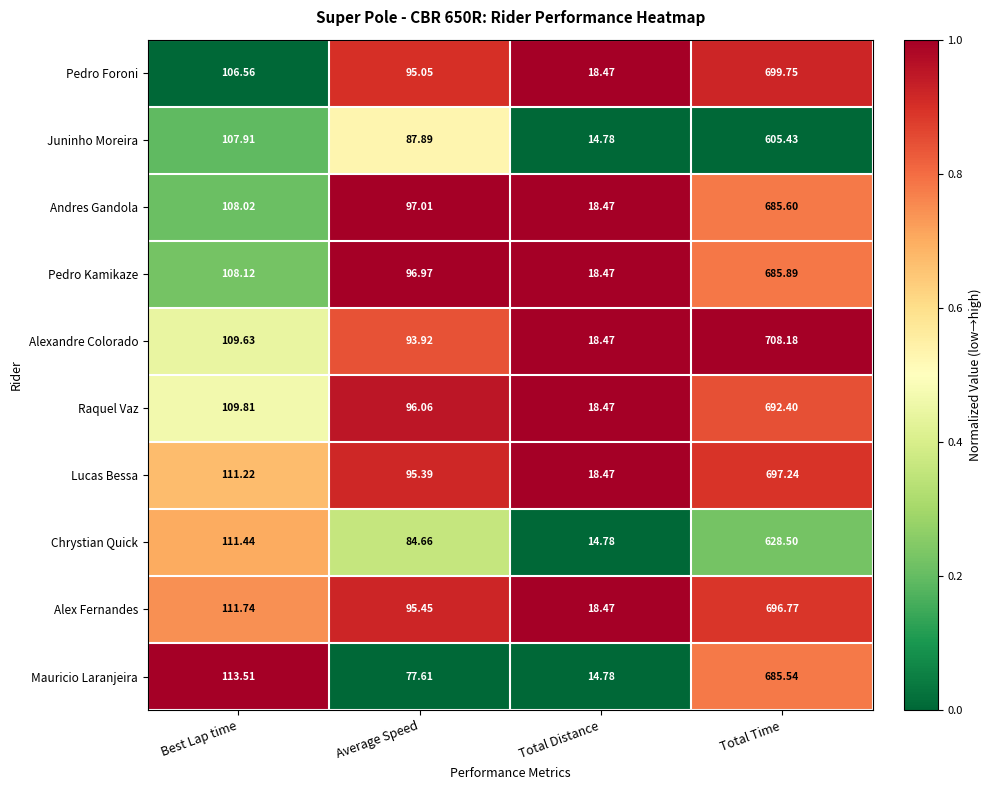

Which category has the highest value in the Lucas Bessa series?

Total Time